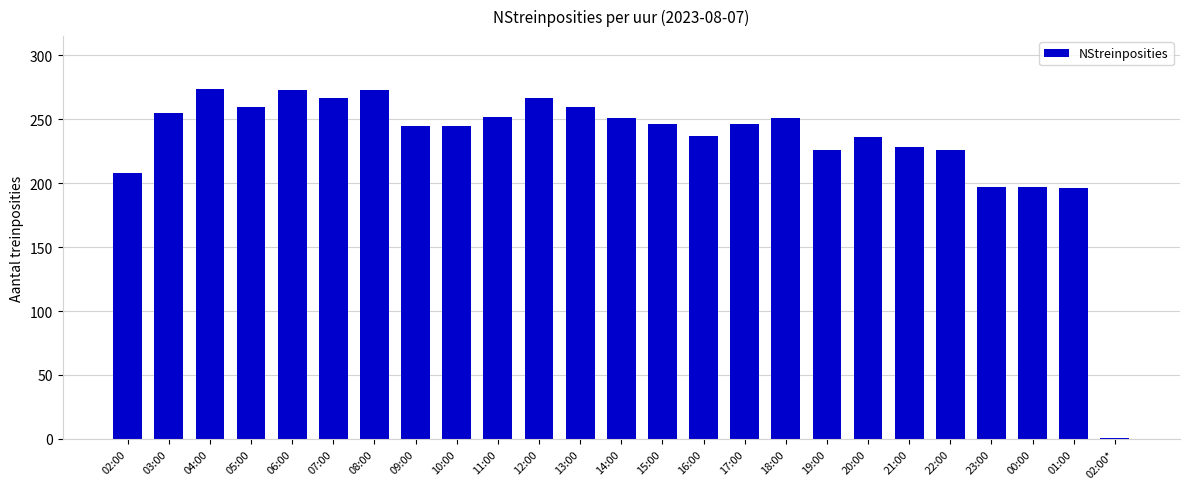

What is the label of the 13th bar from the right?

14:00